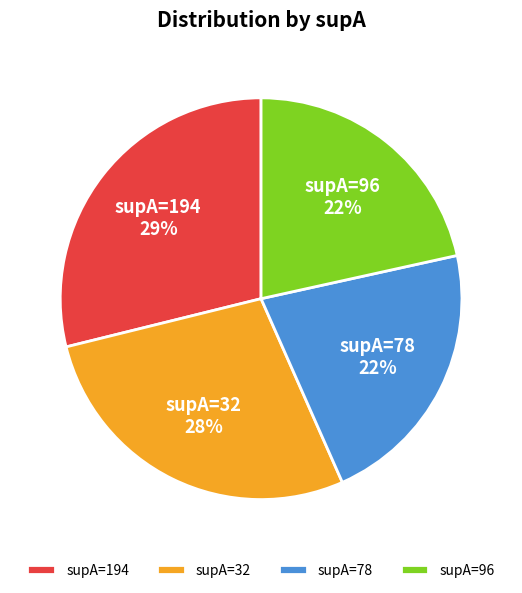

How many segments does this pie chart have?

4